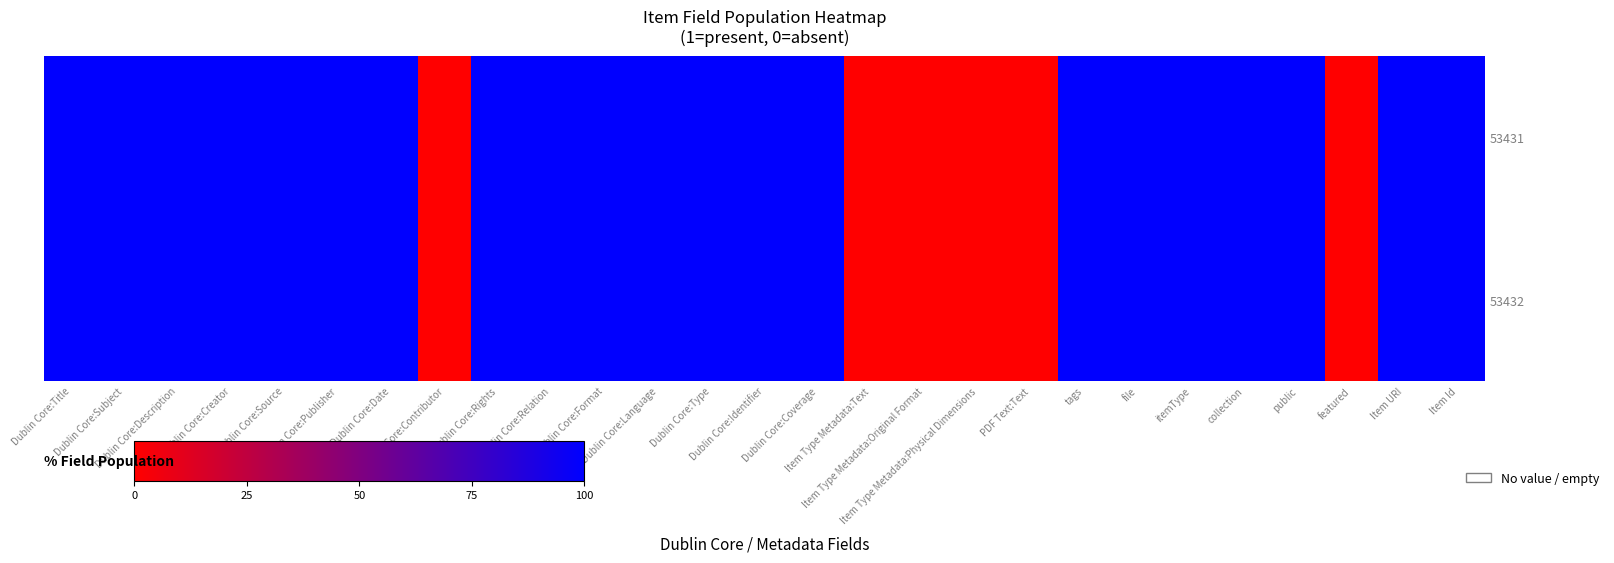

At Dublin Core:Source, list the series in order from largest to smallest.

53431, 53432